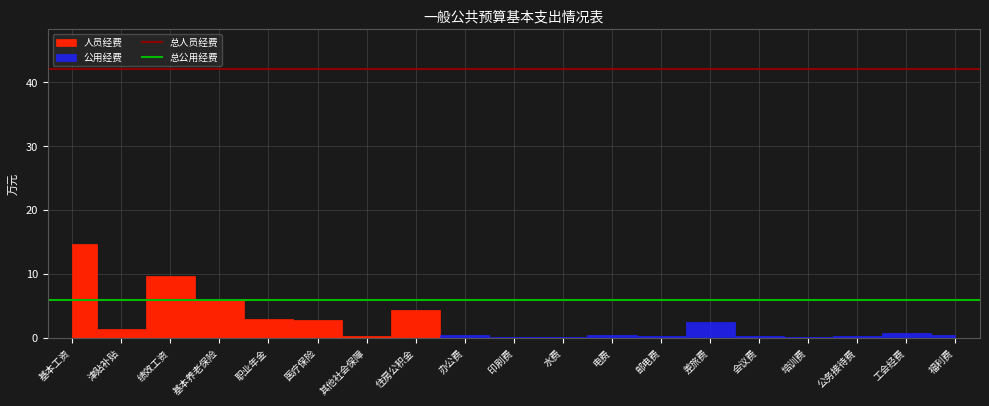

Is the value of 总人员经费 at 基本工资 greater than the value of 总公用经费 at 津贴补贴?

Yes